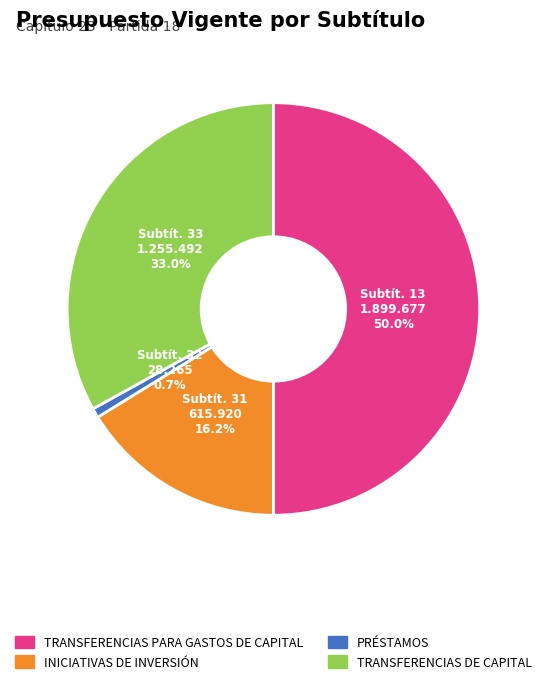

Is TRANSFERENCIAS DE CAPITAL the majority of the pie?

No